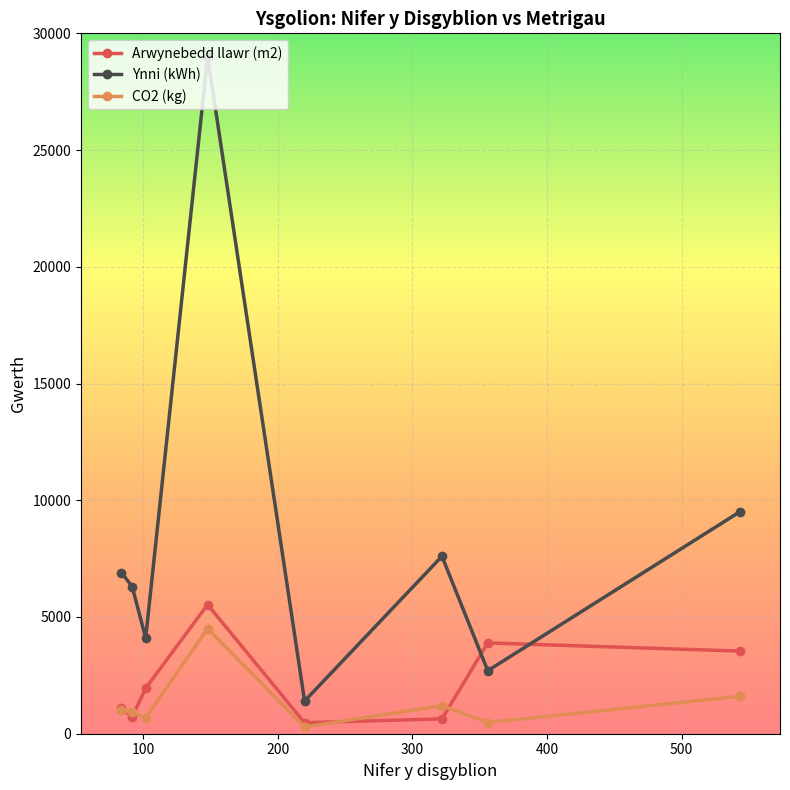

True or false: CO2 (kg) and Ynni (kWh) cross at least once.

False